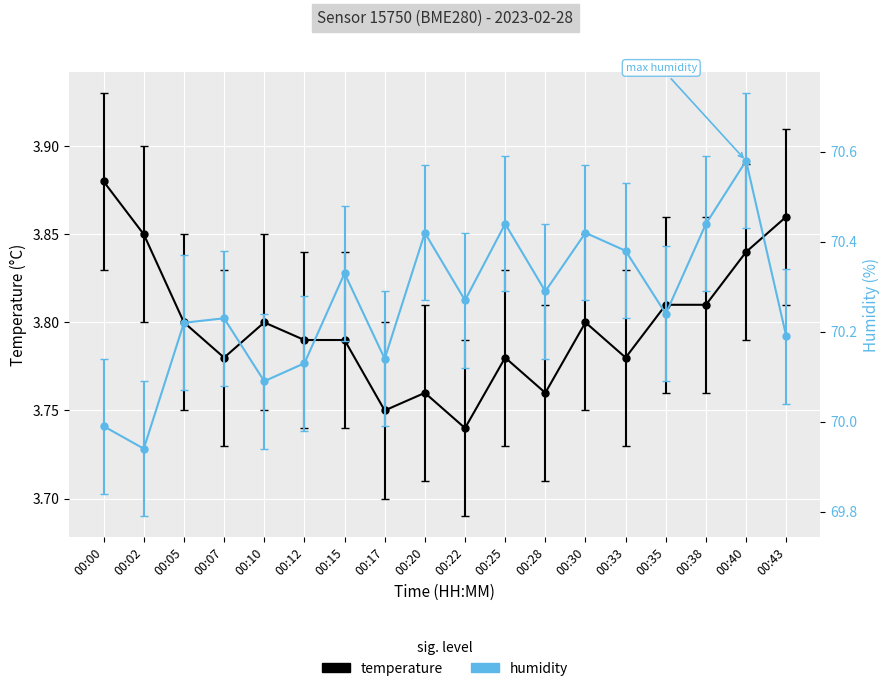

Reading left to right, list all the values displayed in this chart.

temperature: 00:00=3.9	00:02=3.9	00:05=3.8	00:07=3.8	00:10=3.8	00:12=3.8	00:15=3.8	00:17=3.8	00:20=3.8	00:22=3.7	00:25=3.8	00:28=3.8	00:30=3.8	00:33=3.8	00:35=3.8	00:38=3.8	00:40=3.8	00:43=3.9
humidity: 00:00=70.0	00:02=69.9	00:05=70.2	00:07=70.2	00:10=70.1	00:12=70.1	00:15=70.3	00:17=70.1	00:20=70.4	00:22=70.3	00:25=70.4	00:28=70.3	00:30=70.4	00:33=70.4	00:35=70.2	00:38=70.4	00:40=70.6	00:43=70.2